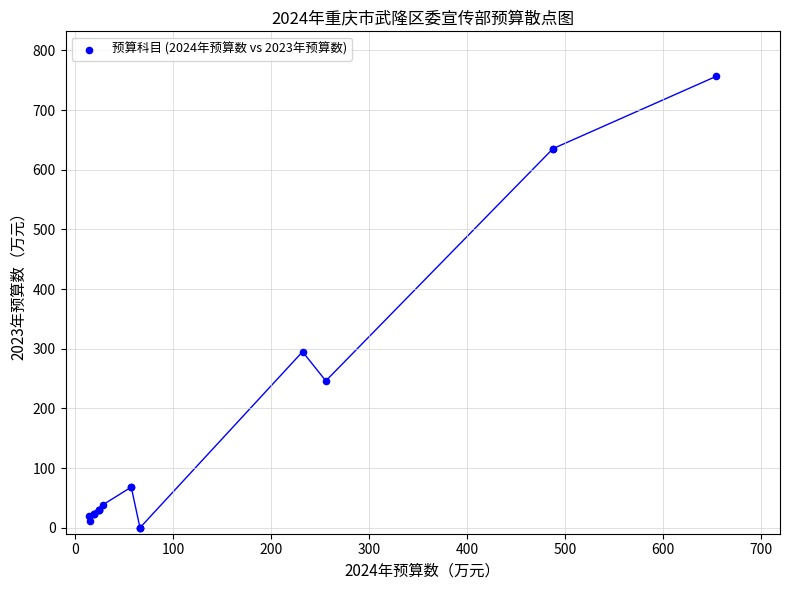

What Y value in the scatter plot is closest to 378?

295.0